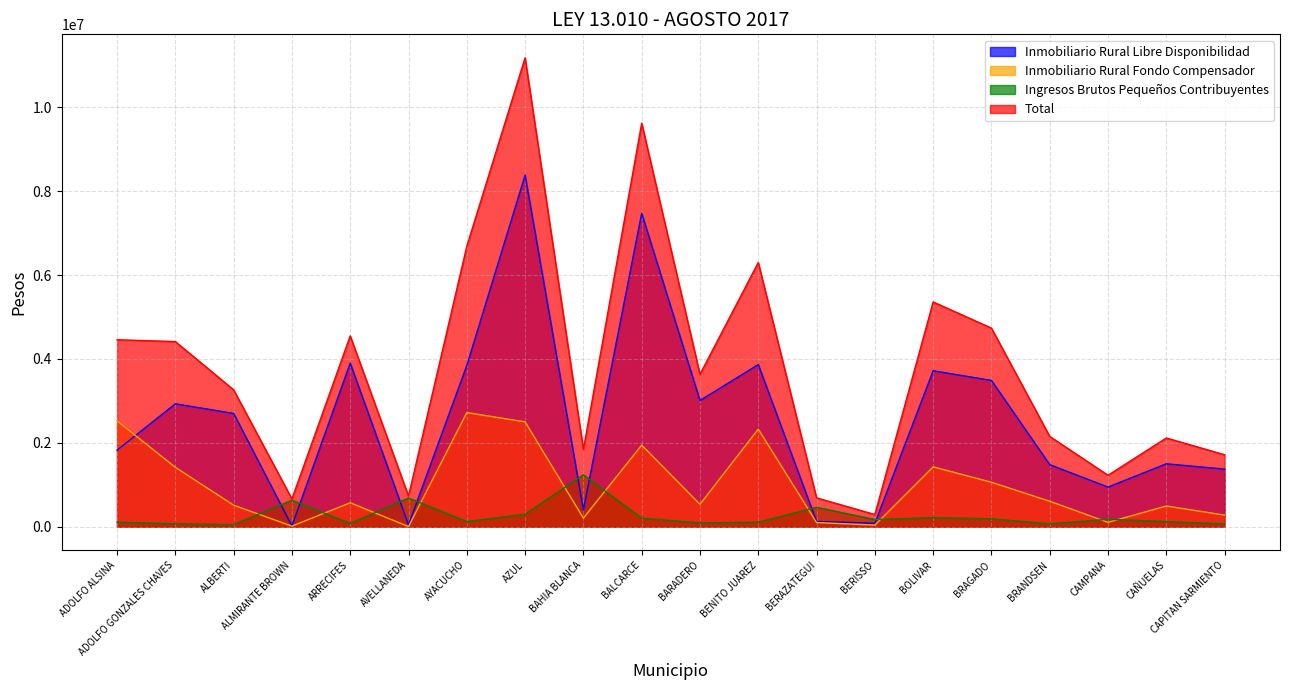

True or false: Ingresos Brutos Pequeños Contribuyentes and Inmobiliario Rural Fondo Compensador intersect in this chart.

True